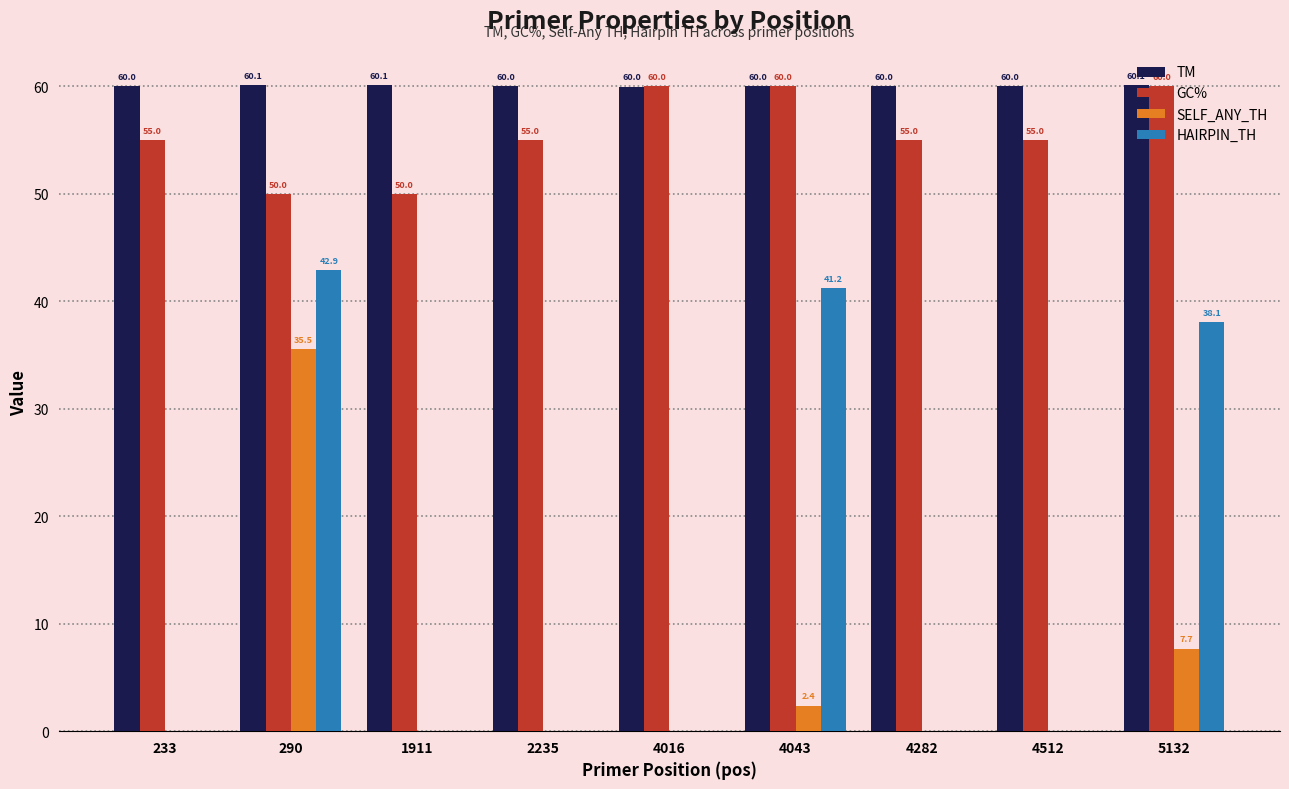

Which series has the largest total across all categories?

TM